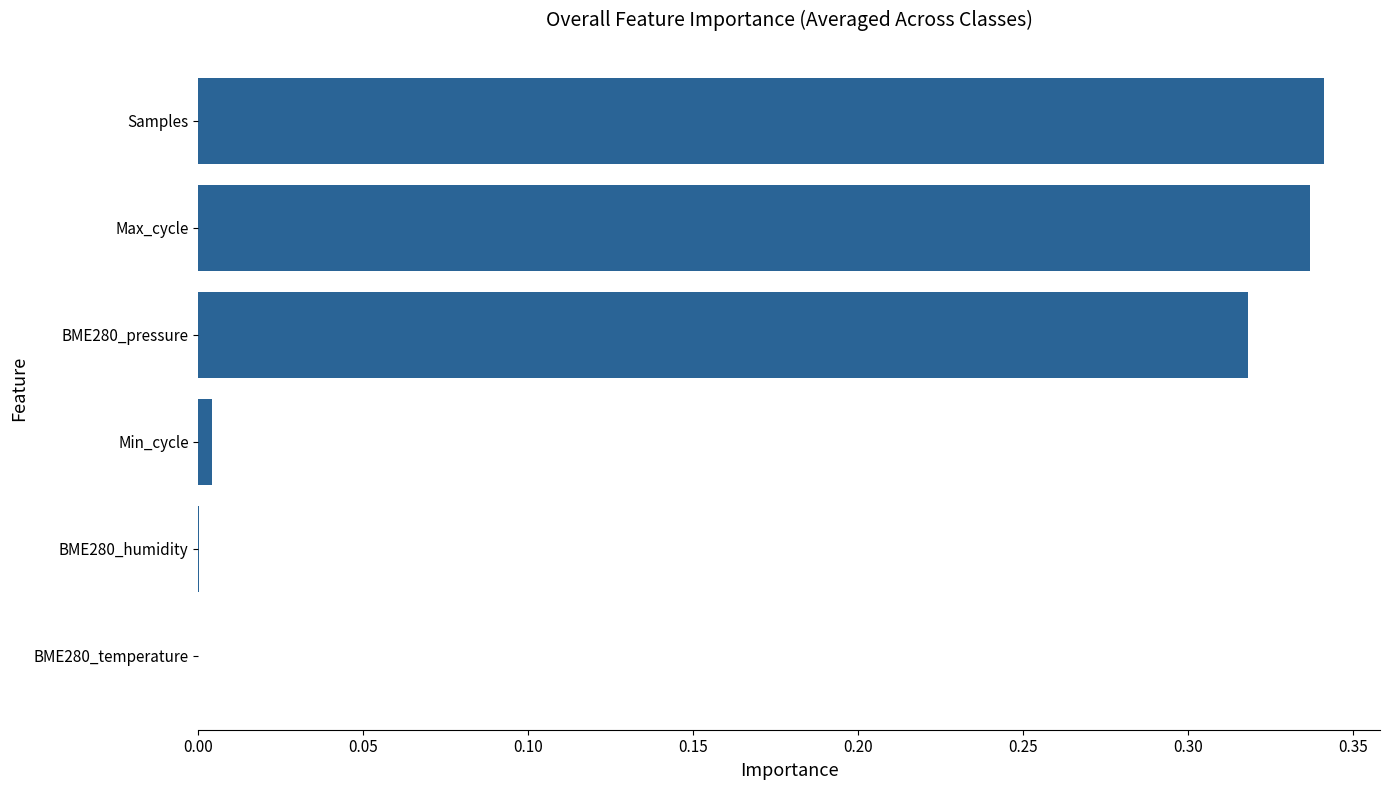

What is the sum of all values?

1.0